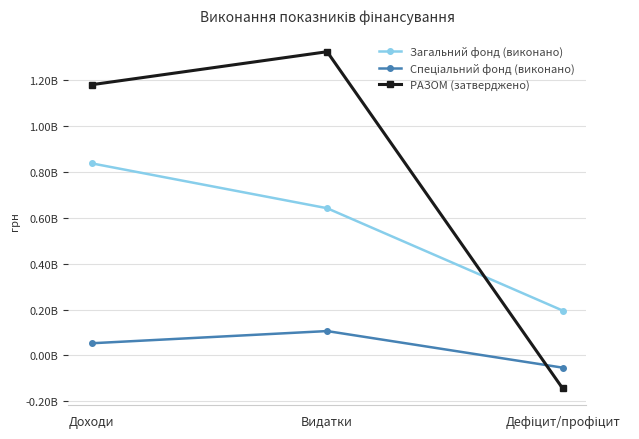

What is the approximate value of РАЗОМ (затверджено) at Доходи?

1181374651.3